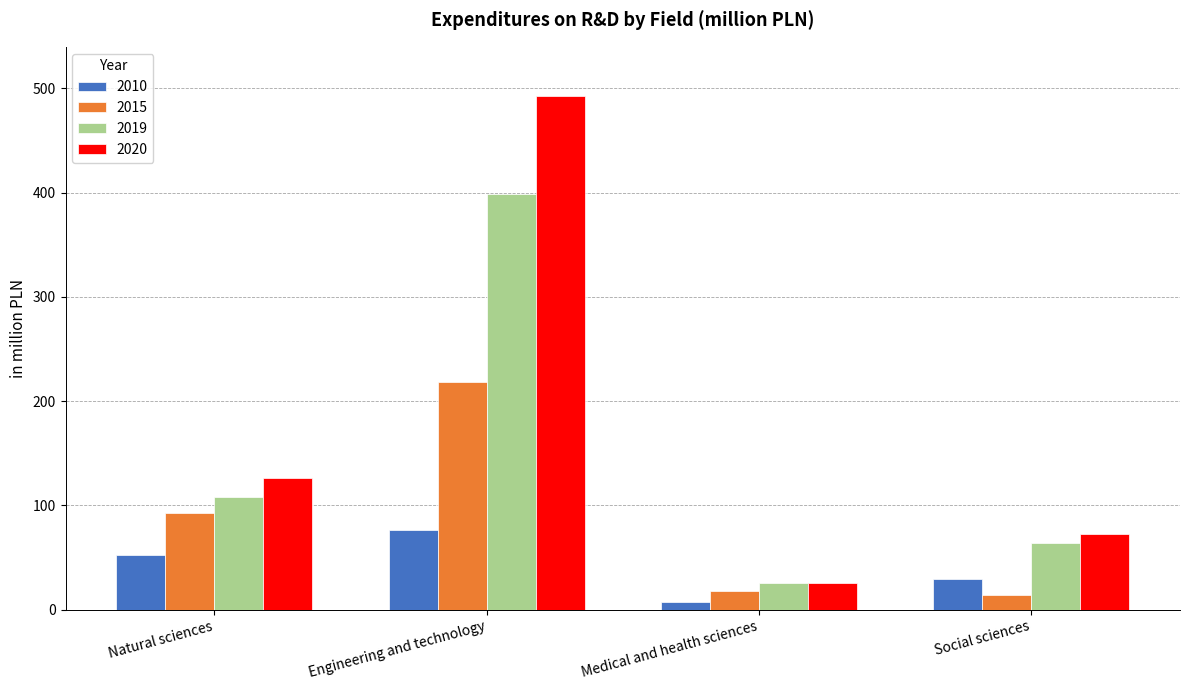

Read the 2020 value at Medical and health sciences.

25.2